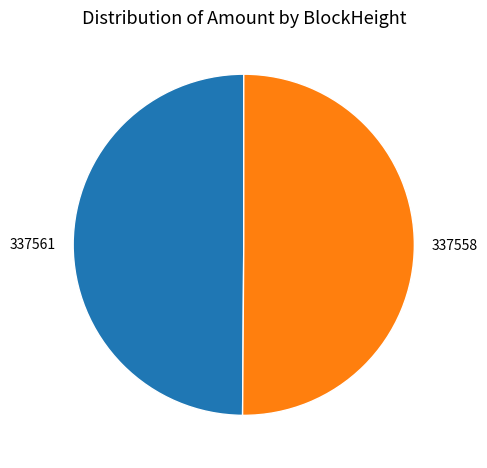

Is it true that 337561 is 5% of the pie?

False